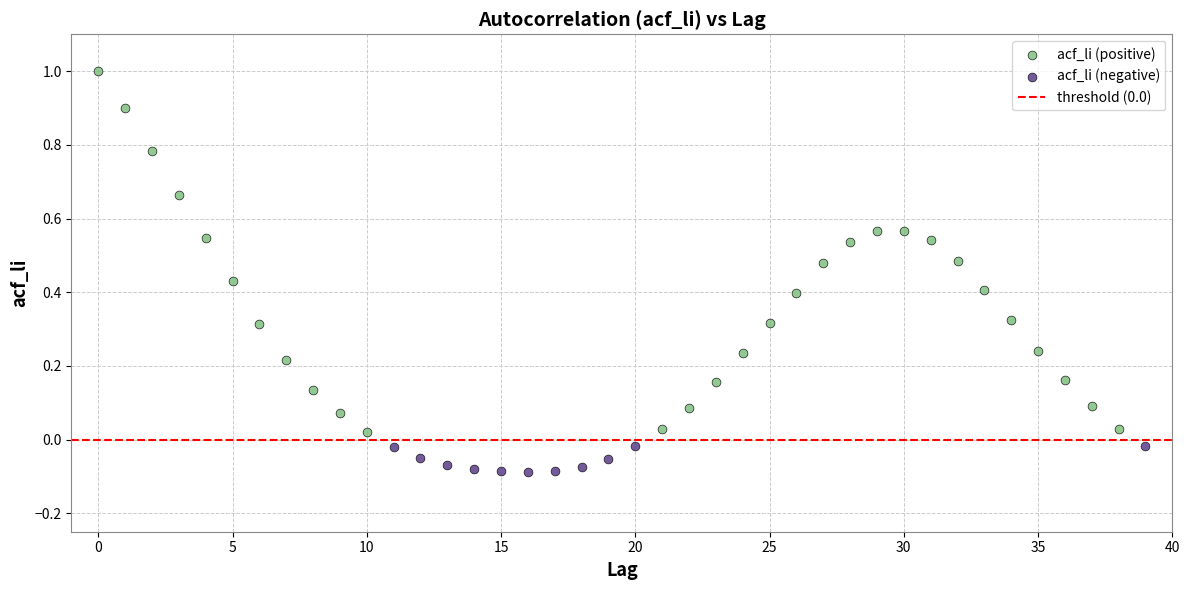

Which series has the widest spread of Y values?

acf_li (positive)